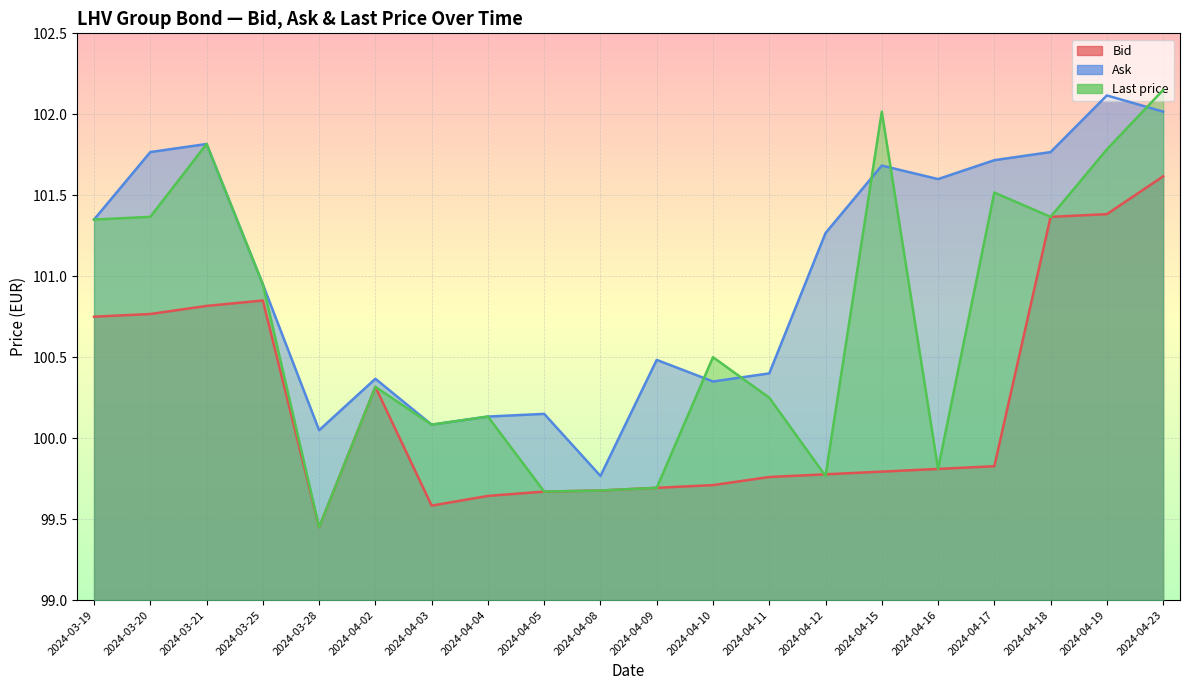

How many lines are shown in the chart?

3